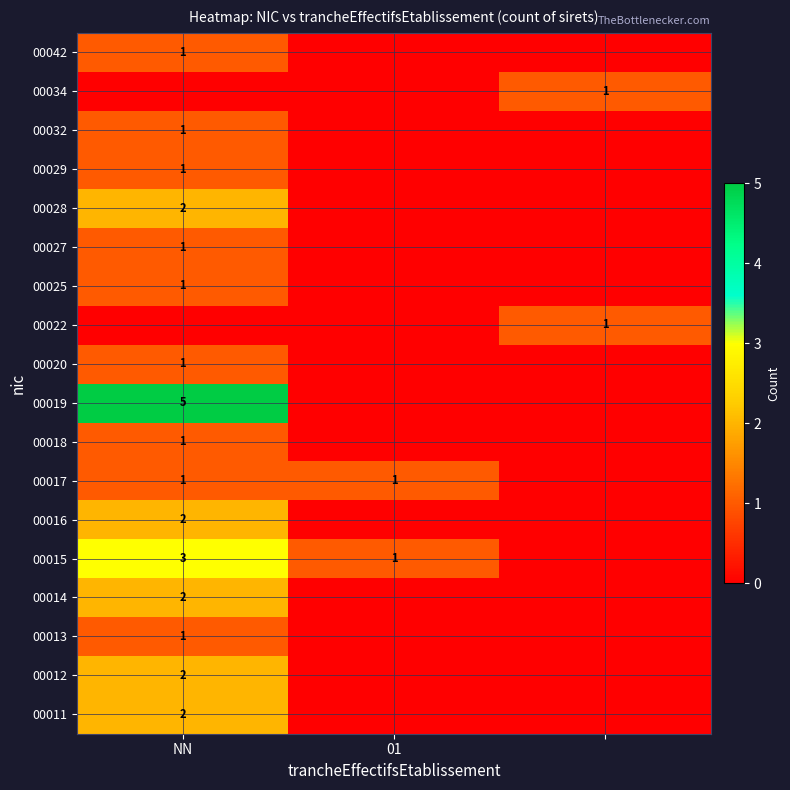

The 00011 series shows 2 at NN. True or false?

True